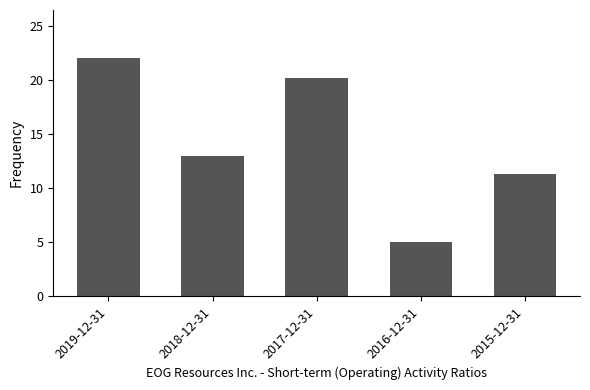

List the labels in order of value, largest first.

2019-12-31, 2017-12-31, 2018-12-31, 2015-12-31, 2016-12-31